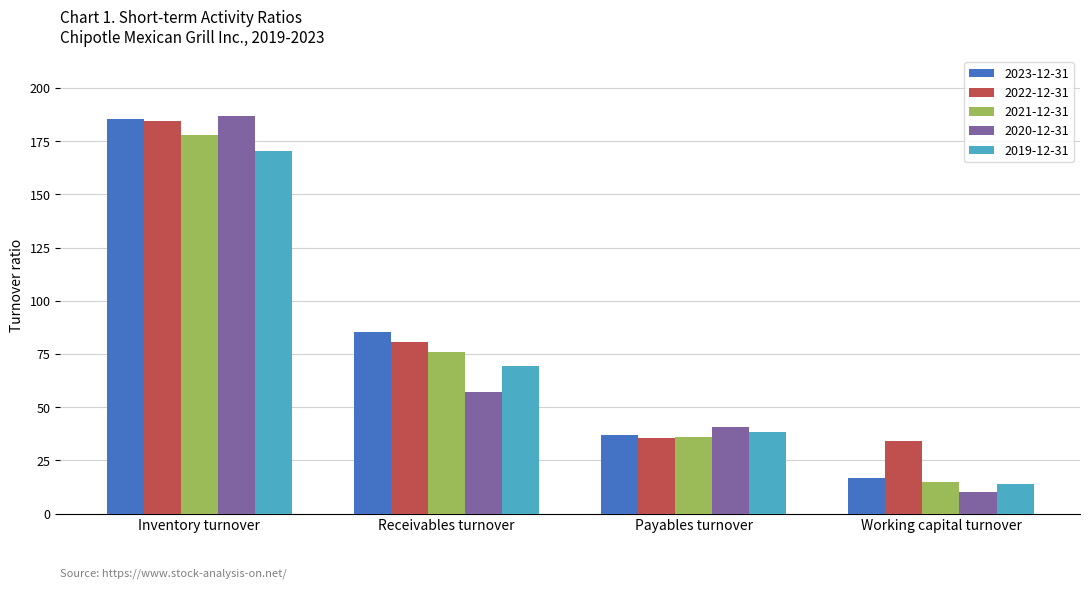

What is the sum of all 2021-12-31 values?

304.3